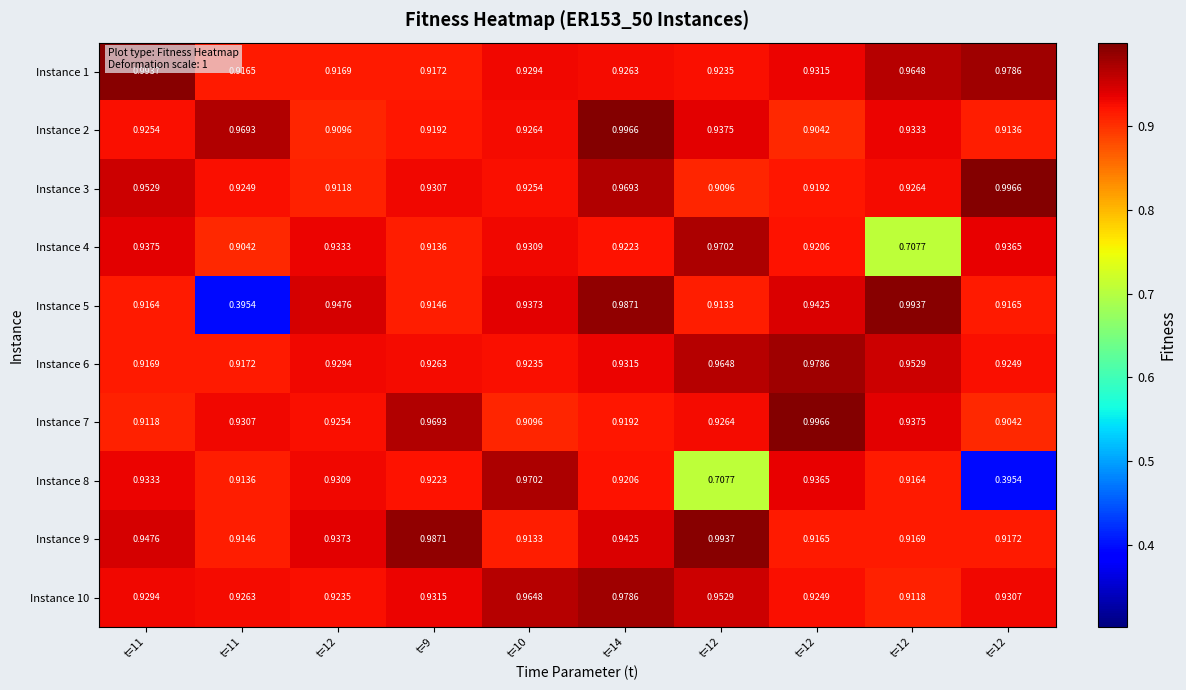

At which category does the chart reach its minimum across all series?

t=11